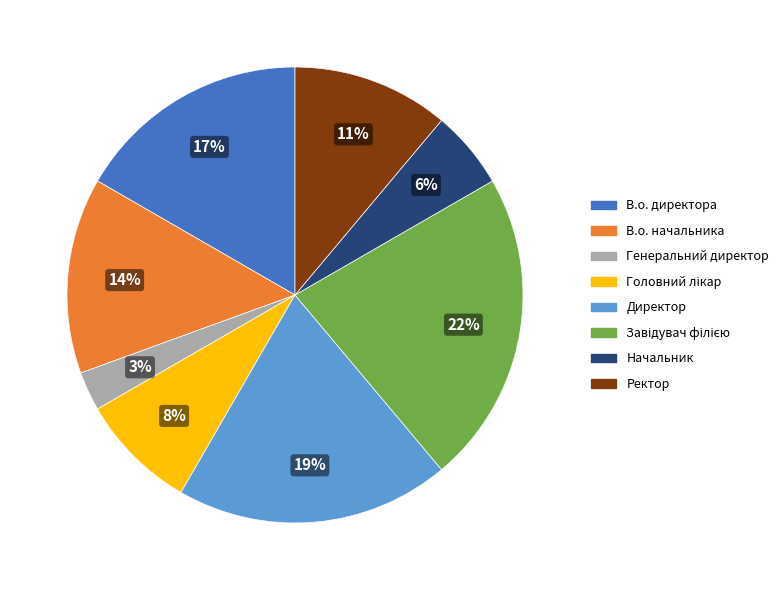

What percentage is the В.о. начальника slice, to the nearest percent?

14%